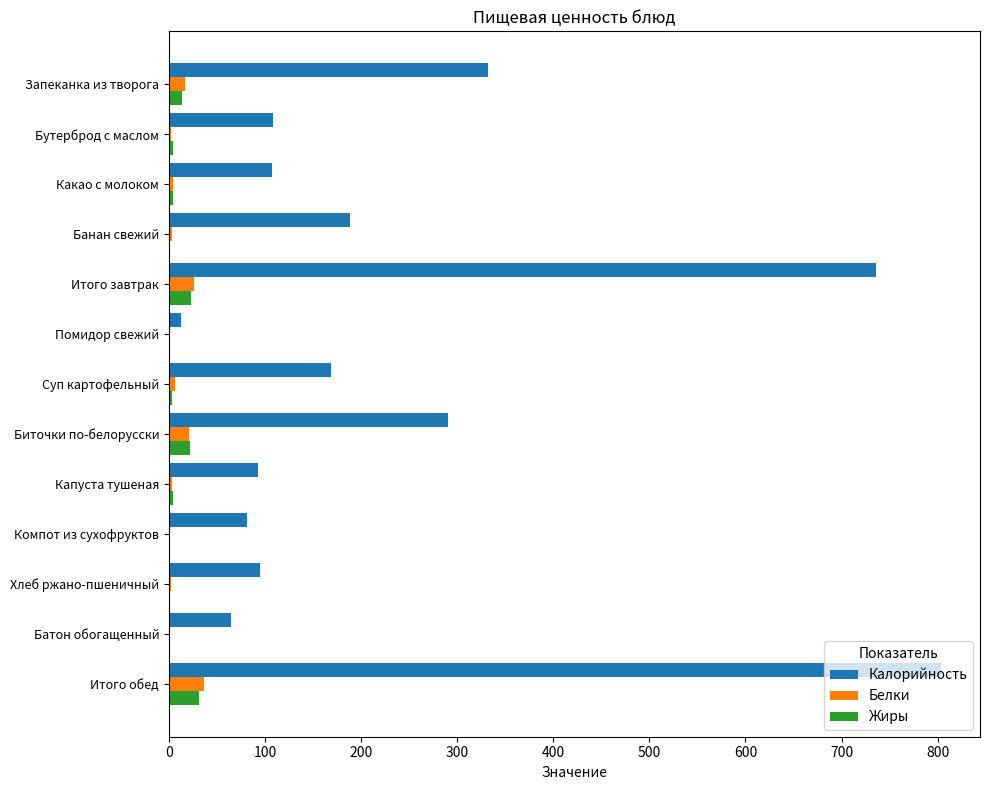

At which category is the sum across all series the highest?

Итого обед